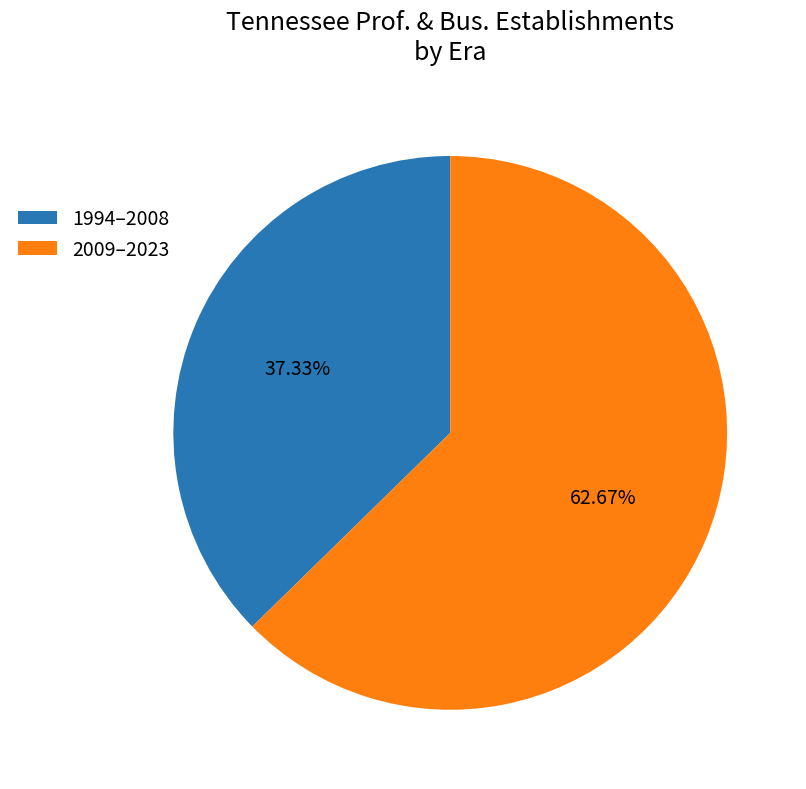

Rank the categories by value from lowest to highest.

1994–2008, 2009–2023